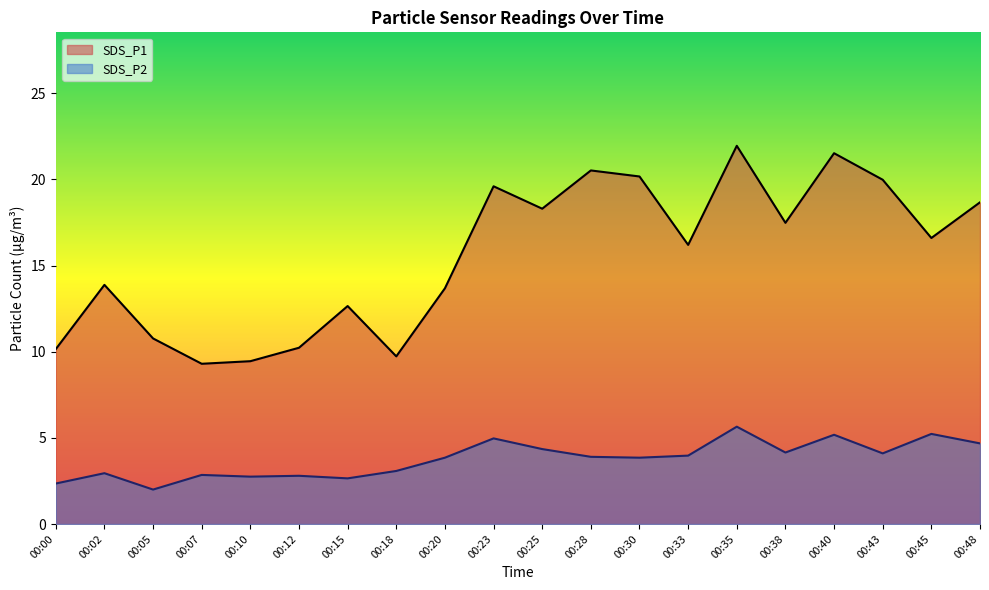

What is the greatest value displayed?

21.9